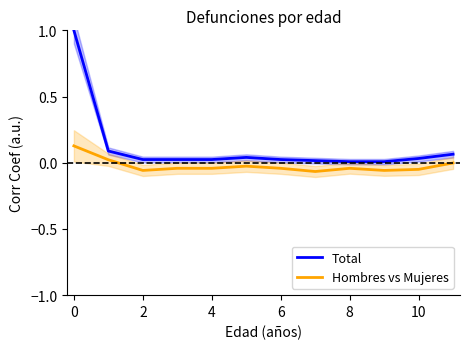

Is it true that Total equals 0.0 at 8?

True